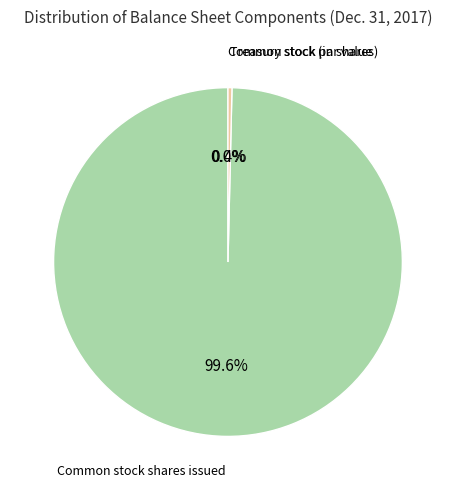

The Common stock par value slice represents 1% of the pie. True or false?

False